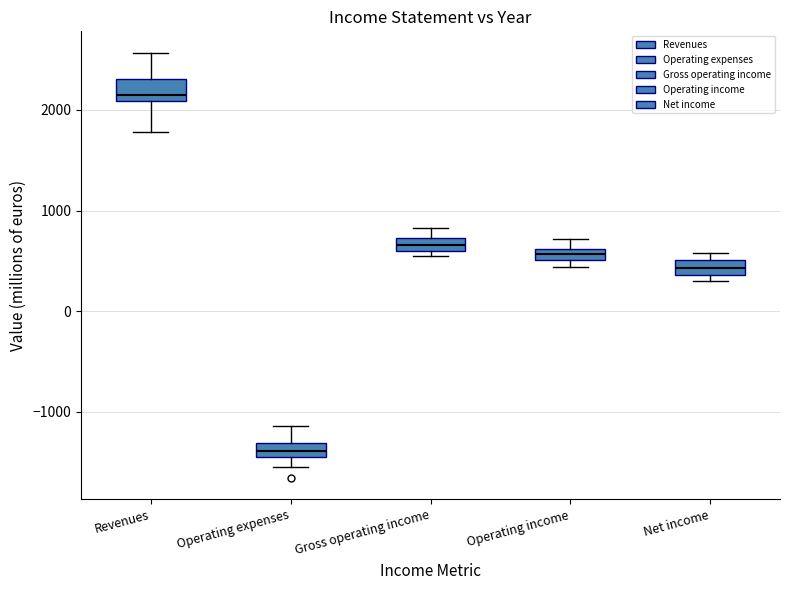

Where does the upper whisker of the box for Gross operating income end on the y-axis? The values are not printed on the chart, so give them approximately, as read against the axis.

800